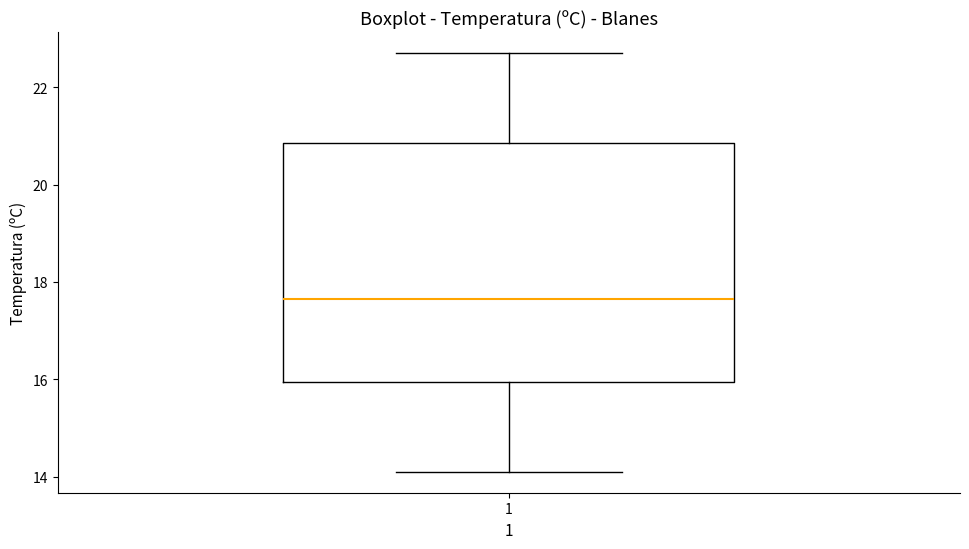

Read this box plot against the y-axis: the position of the median line, the range covered by the box, and the ends of both whiskers. The values are not printed on the chart, so give them approximately, as read against the axis.

median 17.6, box 16.0 to 20.8, whiskers 14.2 to 22.8